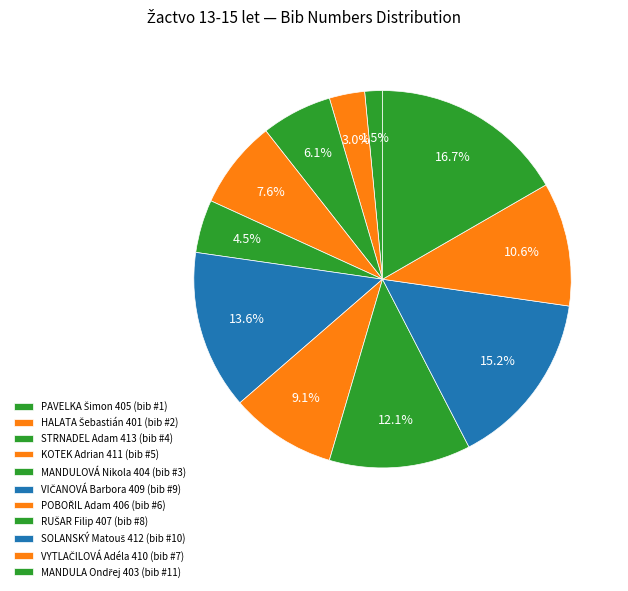

The STRNADEL Adam 413 slice represents 6% of the pie. True or false?

True